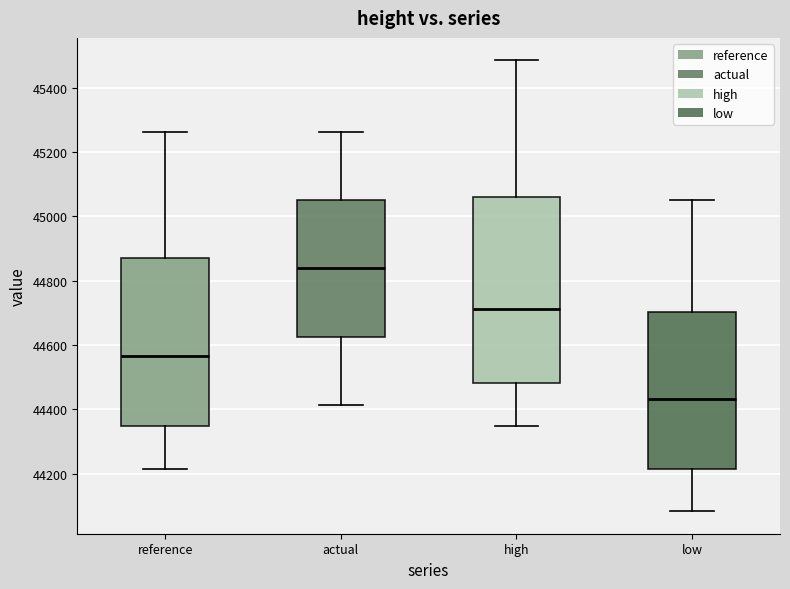

Reading left to right, read every box against the y-axis: the position of its median line, the range the box covers, and the ends of its whiskers. The values are not printed on the chart, so give them approximately, as read against the axis.

reference: median 44560, box 44340 to 44880, whiskers 44220 to 45260
actual: median 44840, box 44620 to 45060, whiskers 44420 to 45260
high: median 44720, box 44480 to 45060, whiskers 44340 to 45480
low: median 44440, box 44220 to 44700, whiskers 44080 to 45060